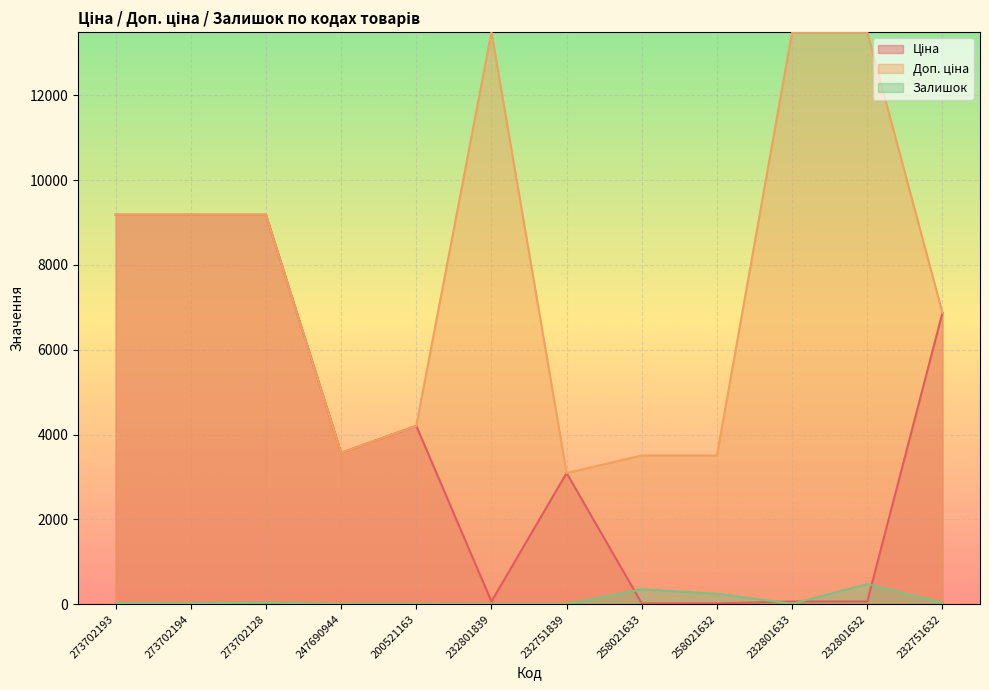

Is the value of Ціна at 232801633 greater than the value of Залишок at 232801632?

No